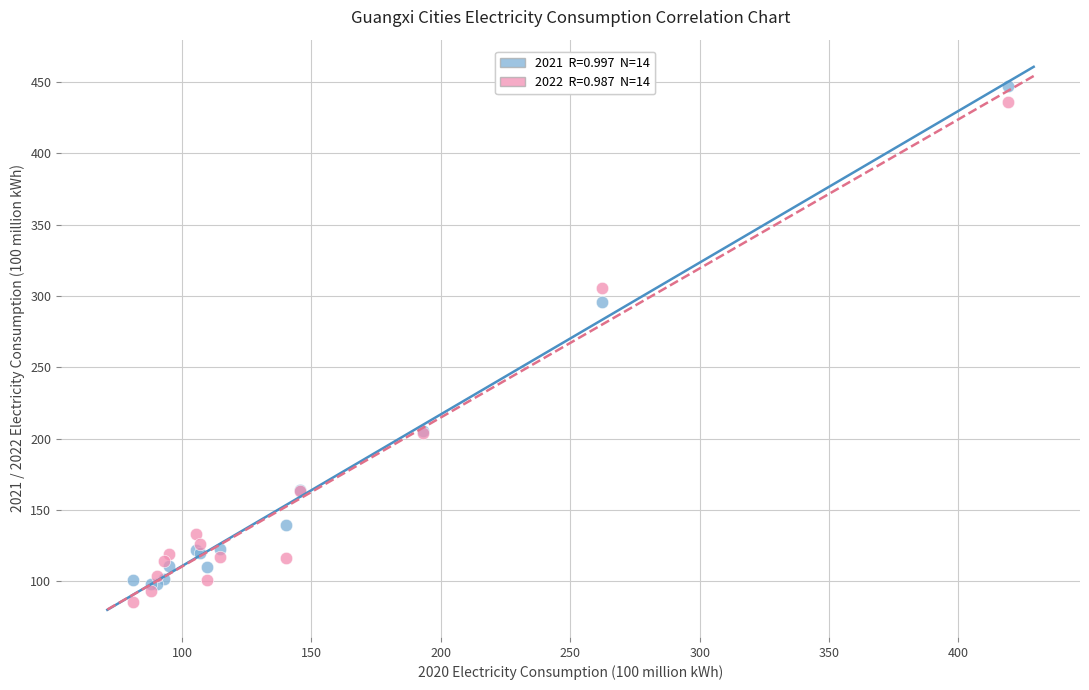

Across all series, what Y value is closest to 266?

295.9